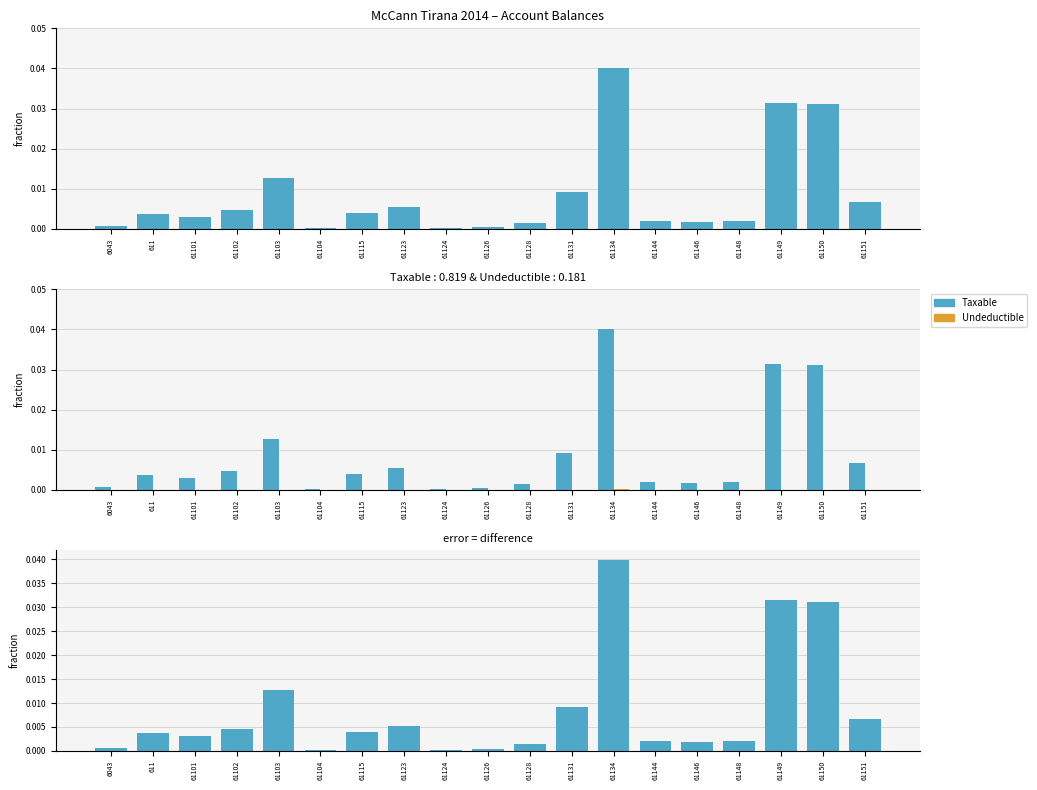

Reading left to right, list all the values displayed in this chart.

Taxable: 6043=0.0	611=0.0	61101=0.0	61102=0.0	61103=0.0	61104=0.0	61115=0.0	61123=0.0	61124=0.0	61126=0.0	61128=0.0	61131=0.0	61134=0.0	61144=0.0	61146=0.0	61148=0.0	61149=0.0	61150=0.0	61151=0.0
Undeductible: 6043=0.0	611=0.0	61101=0.0	61102=0.0	61103=0.0	61104=0.0	61115=0.0	61123=0.0	61124=0.0	61126=0.0	61128=0.0	61131=0.0	61134=0.0	61144=0.0	61146=0.0	61148=0.0	61149=0.0	61150=0.0	61151=0.0
Difference (Taxable - Undeductible): 6043=0.0	611=0.0	61101=0.0	61102=0.0	61103=0.0	61104=0.0	61115=0.0	61123=0.0	61124=0.0	61126=0.0	61128=0.0	61131=0.0	61134=0.0	61144=0.0	61146=0.0	61148=0.0	61149=0.0	61150=0.0	61151=0.0